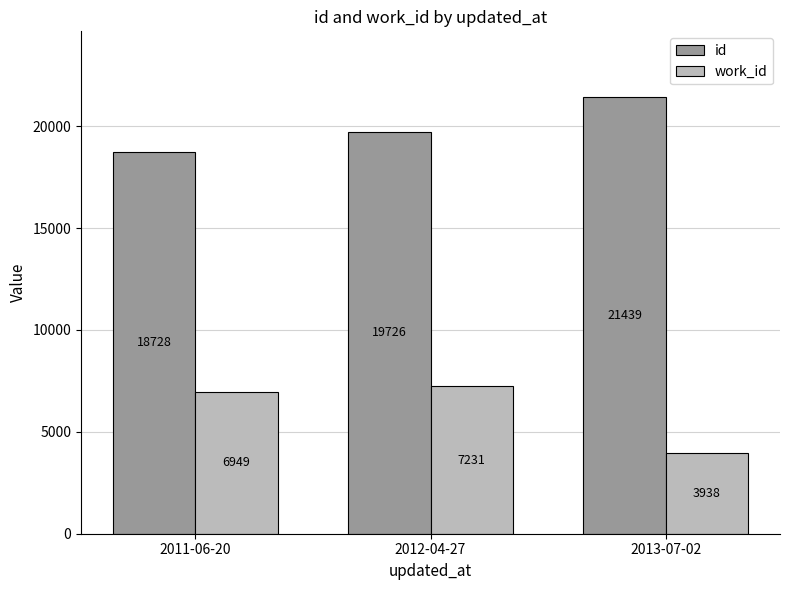

Are the bars grouped side by side (vs. stacked)?

Yes